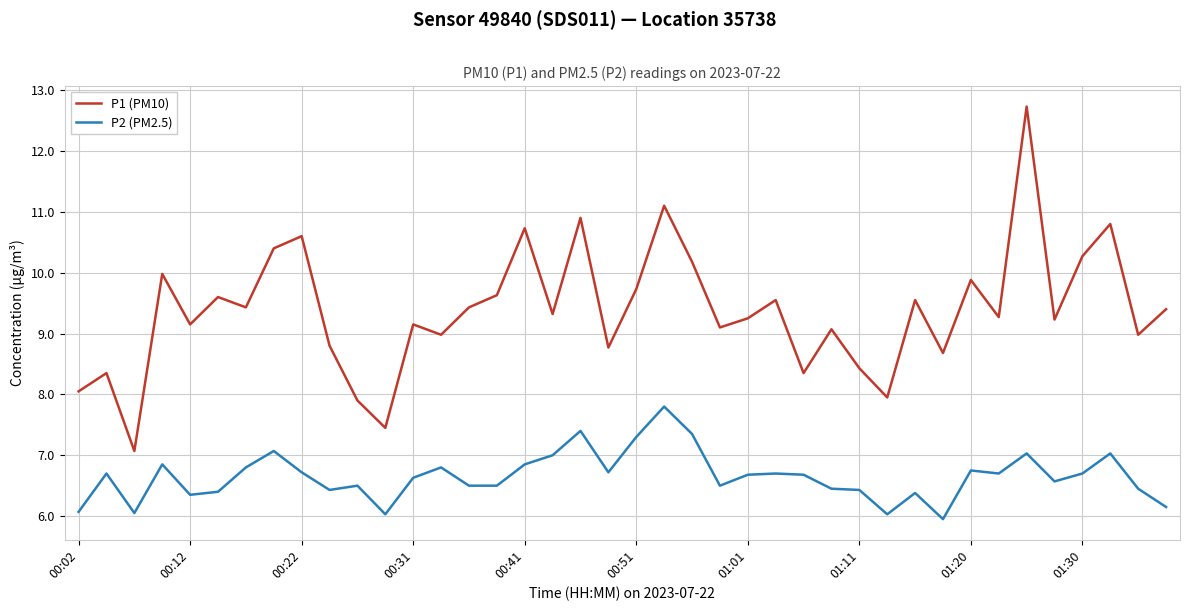

Rank the series by their maximum value, from highest to lowest.

P1 (PM10), P2 (PM2.5)